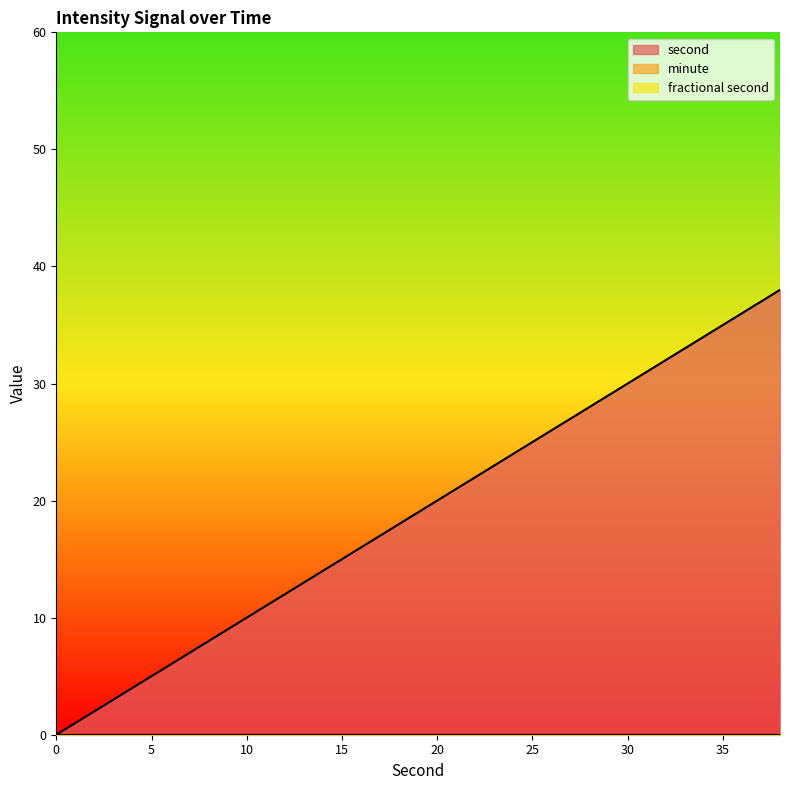

Between 24 and 34, which series saw the biggest shift?

second